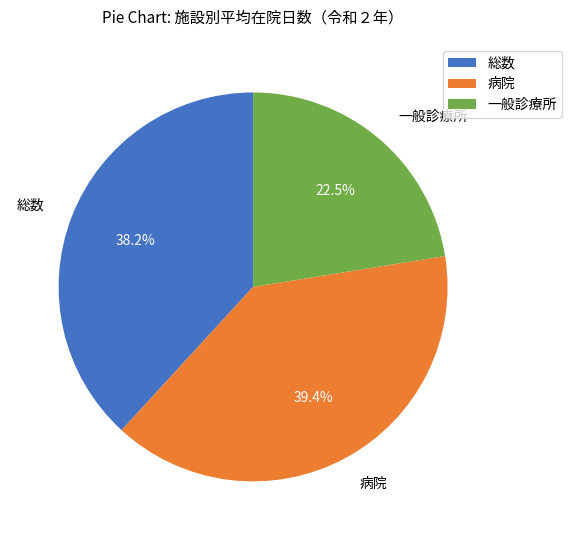

Which slice is the smallest?

一般診療所